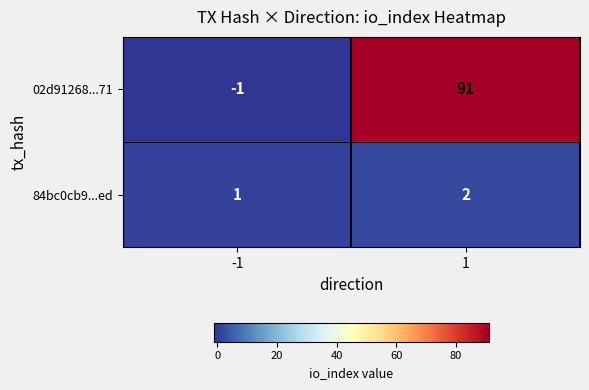

Reading left to right, extract all data points from this chart.

02d91268...71: -1=-1	1=91
84bc0cb9...ed: -1=1	1=2